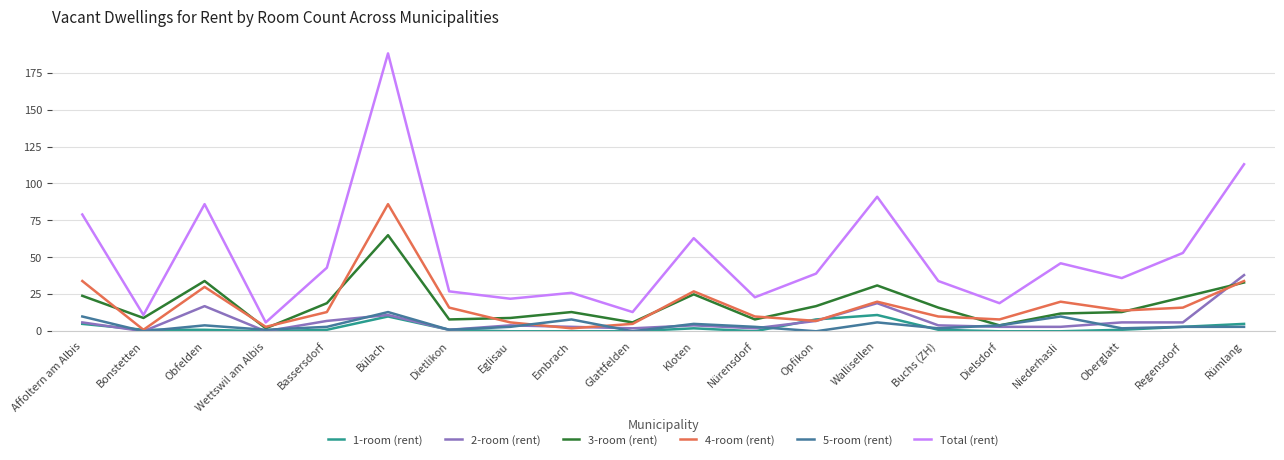

The value of Total (rent) at Glattfelden is 23. True or false?

False